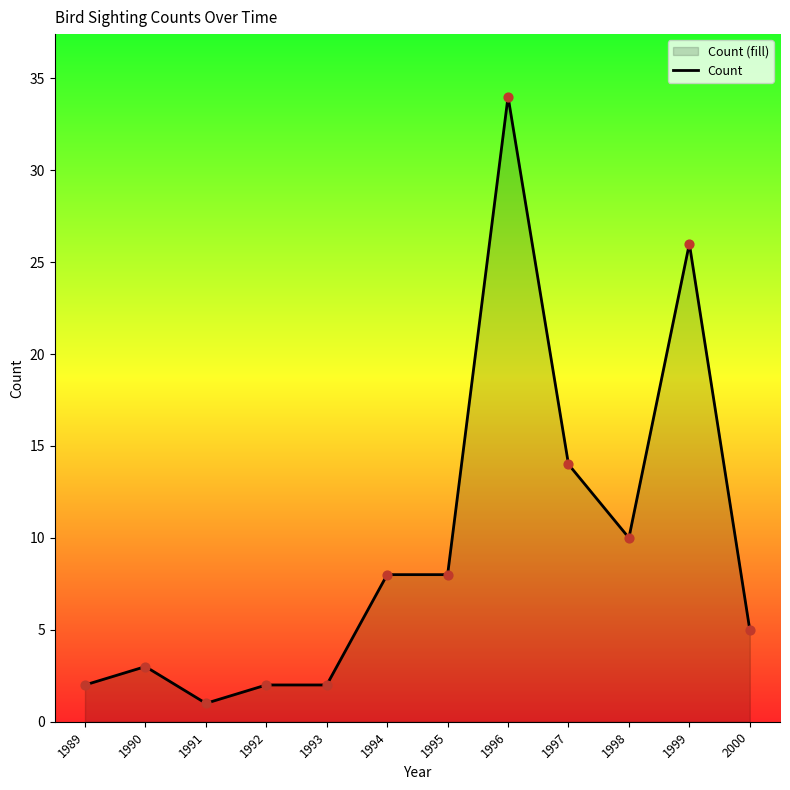

Approximately how many times larger is the value at 1991 compared to 1989?

0.5